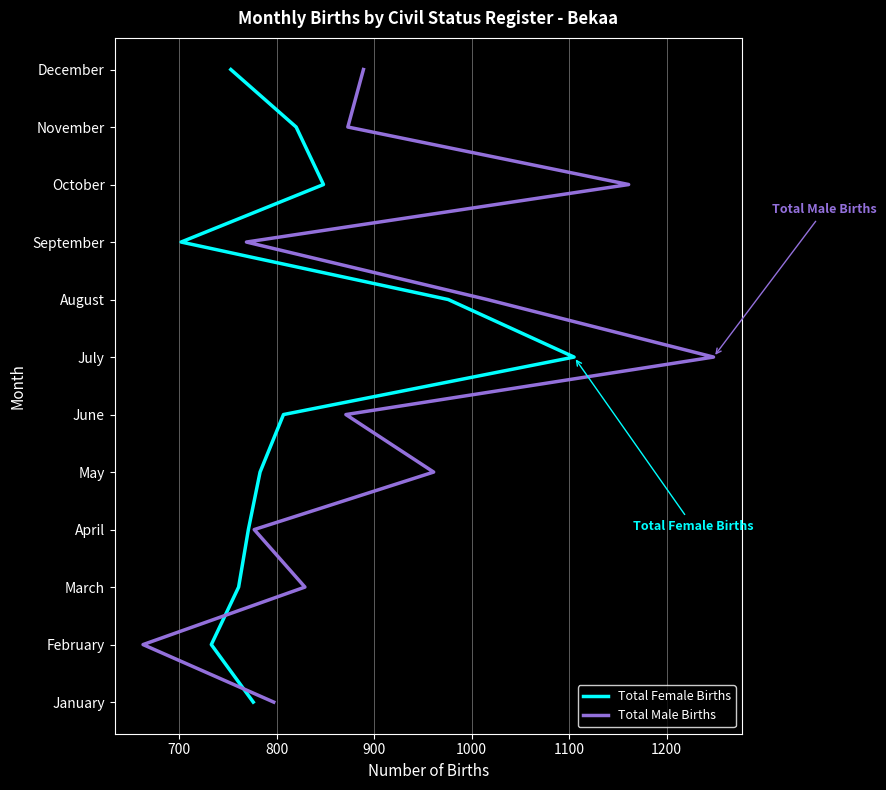

The Total Male Births series shows 6 at 10. True or false?

False